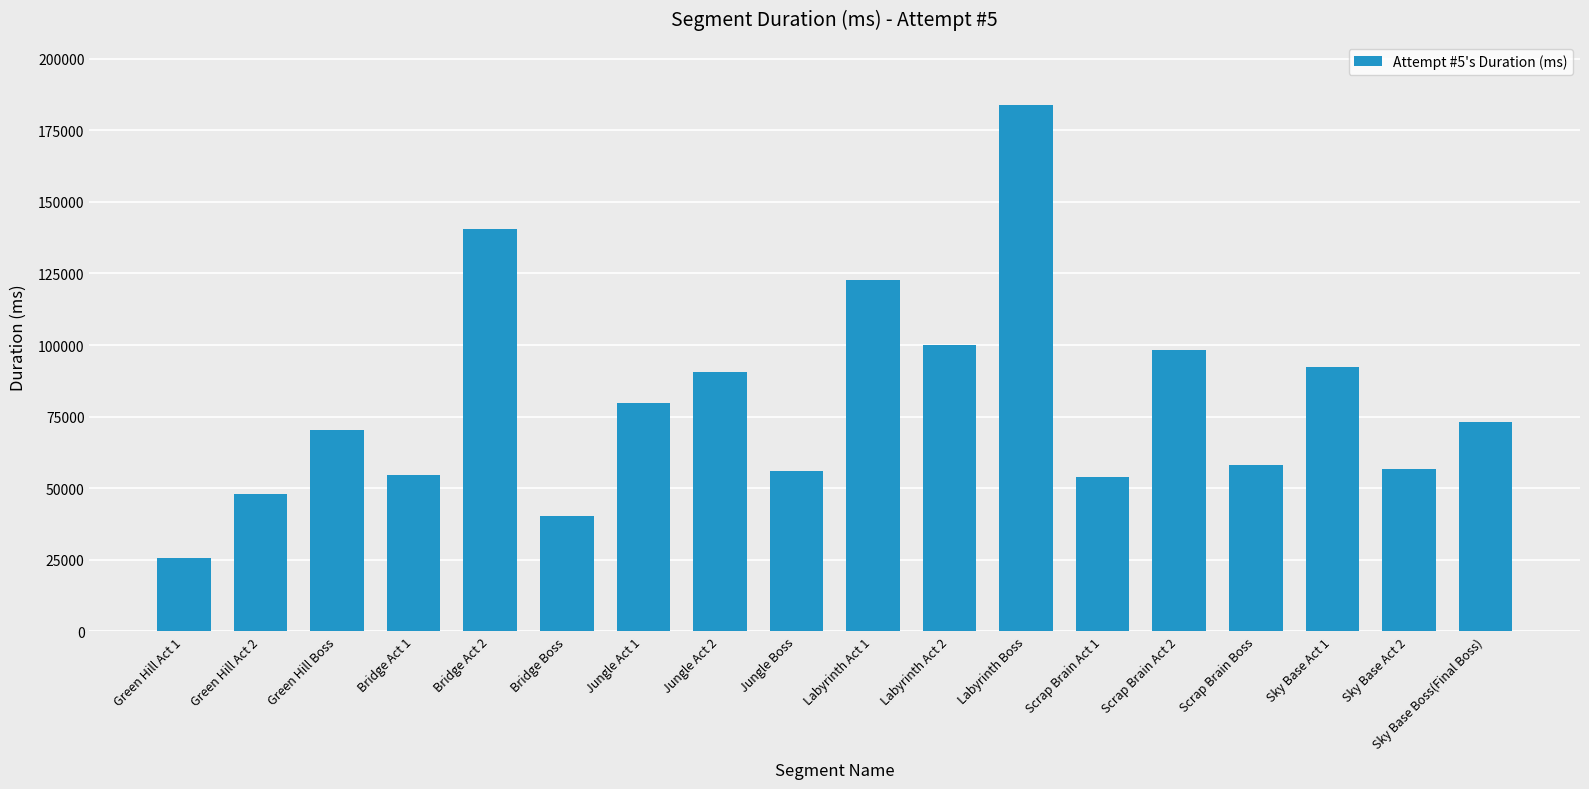

Which label corresponds to the largest value in the chart?

Labyrinth Boss